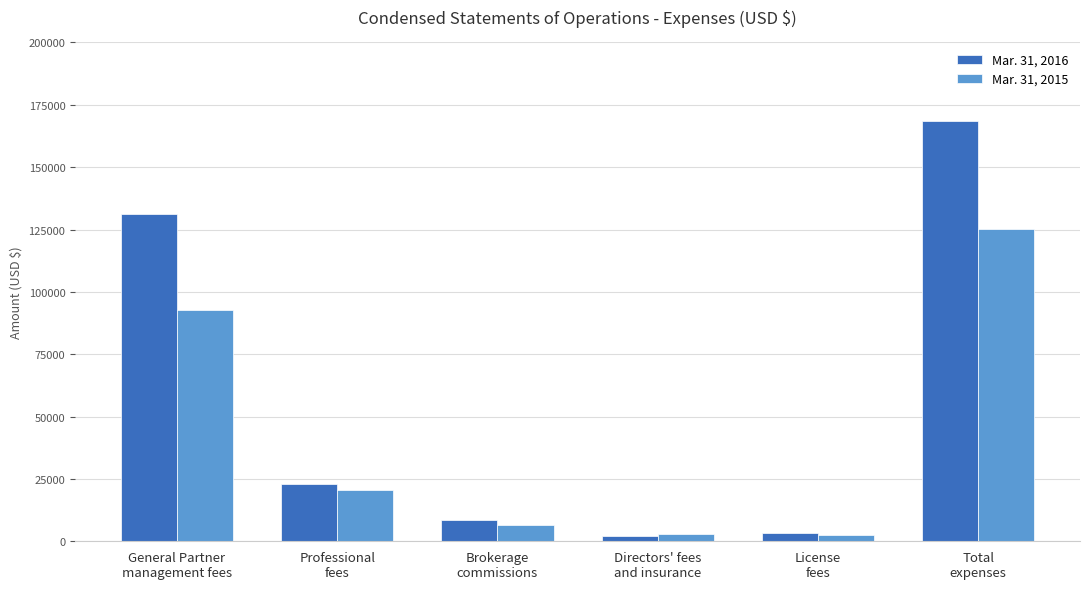

List the series in order of their peak value, lowest first.

Mar. 31, 2015, Mar. 31, 2016